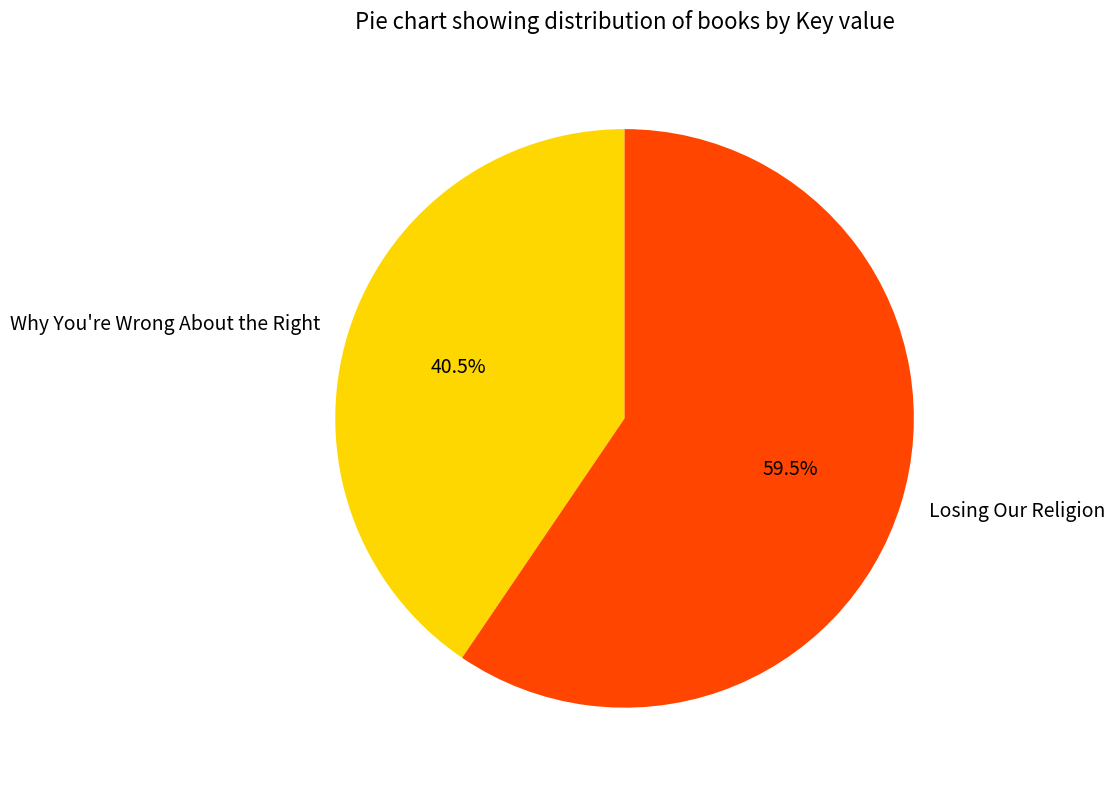

Which category has the biggest portion of the pie?

Losing Our Religion